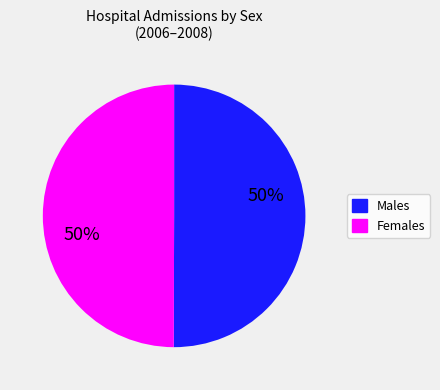

To the nearest percent, what is the average slice percentage?

50%